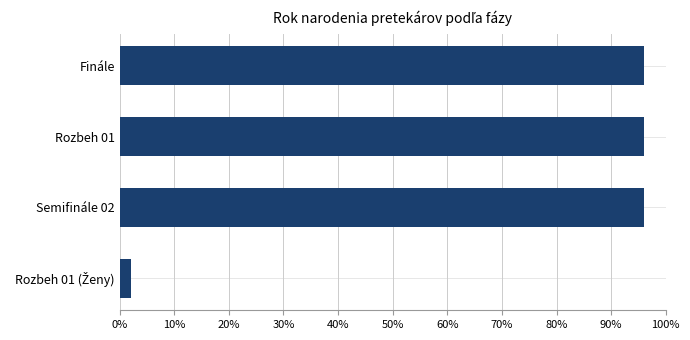

How many data points does each series have?

4